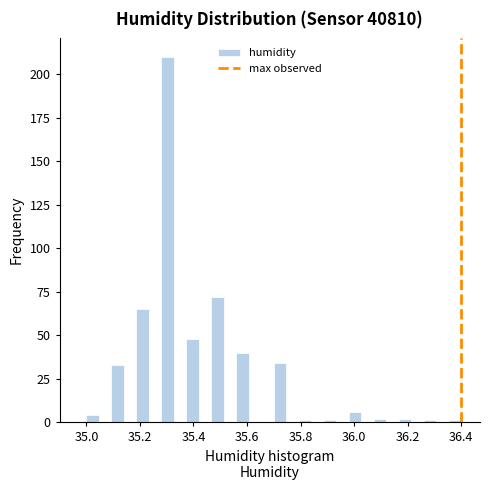

Read against the x-axis, roughly where is the centre of the tallest bar?

35.30